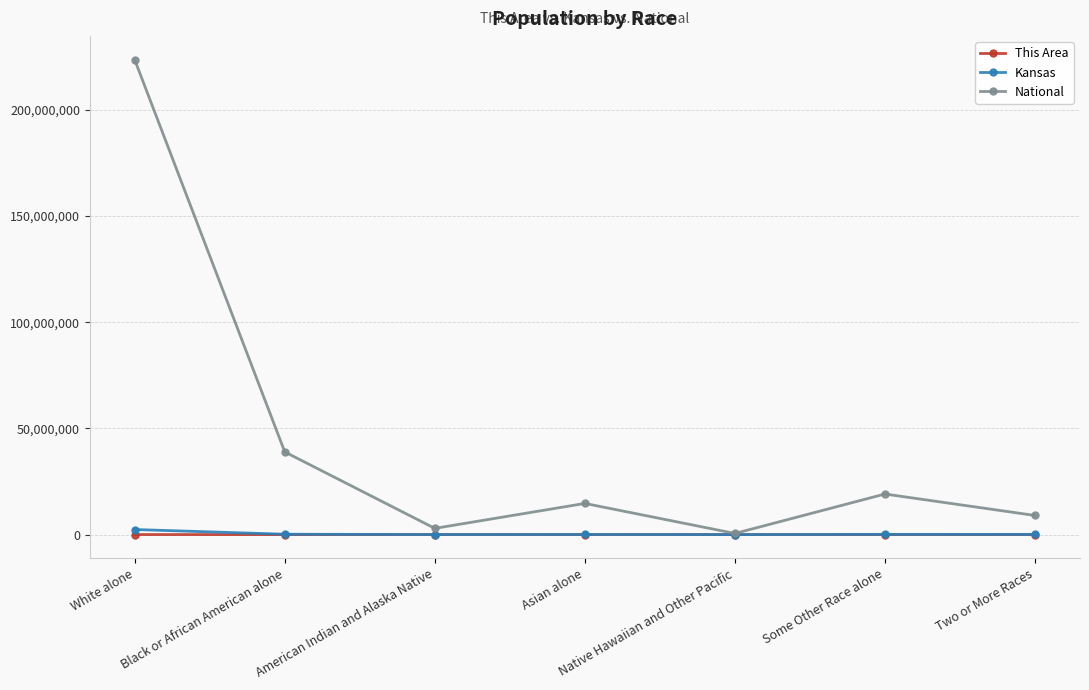

True or false: National has more than 1 points higher than both neighbors.

True